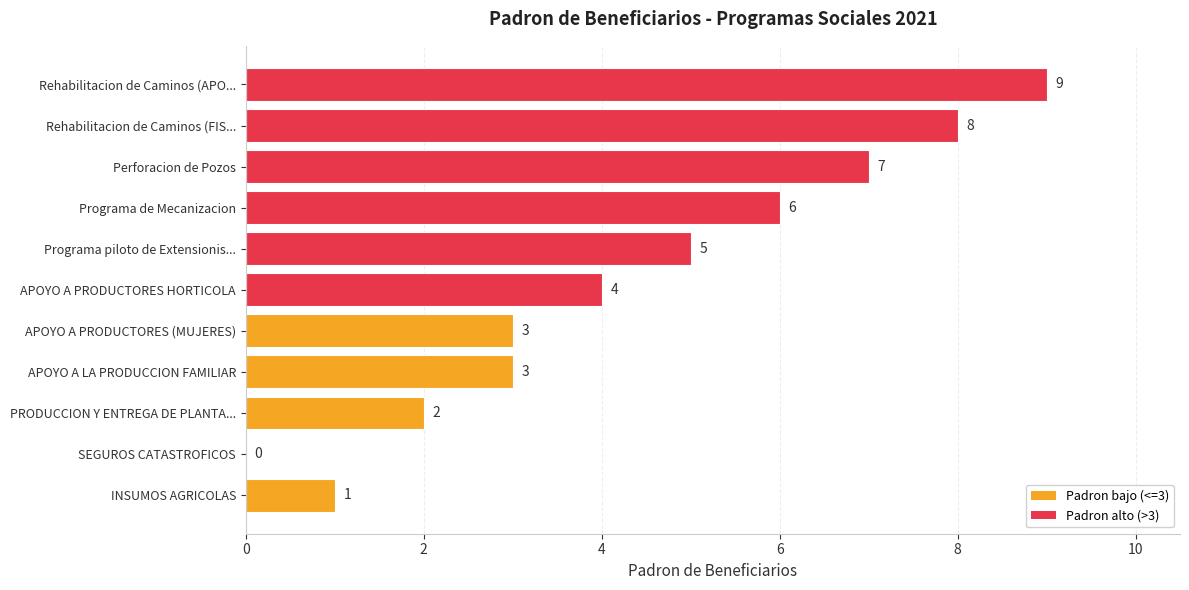

Where is the data nearest to the value 4?

APOYO A PRODUCTORES HORTICOLA